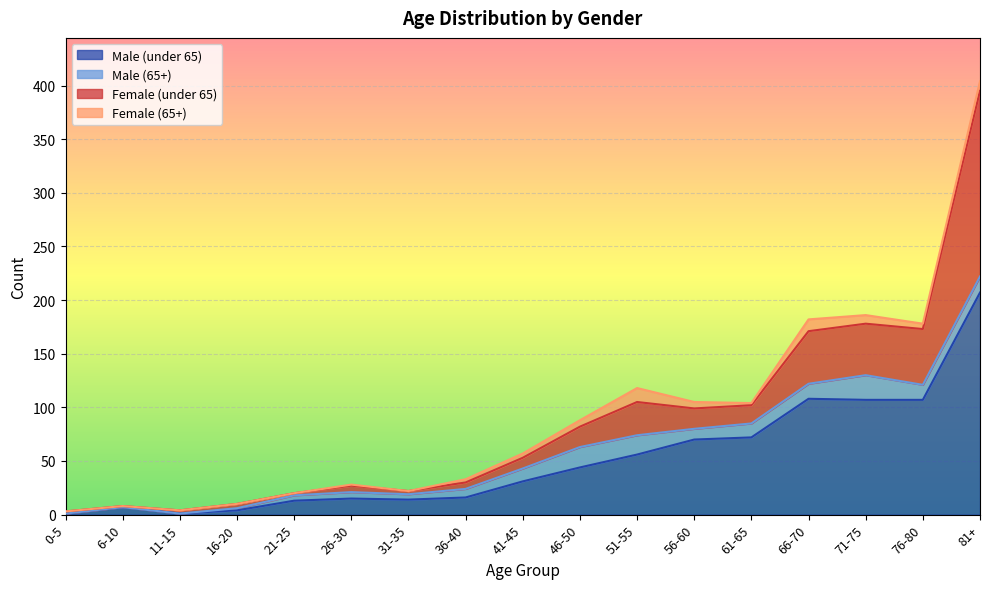

At which label is Male (65+) closest to 11?

41-45